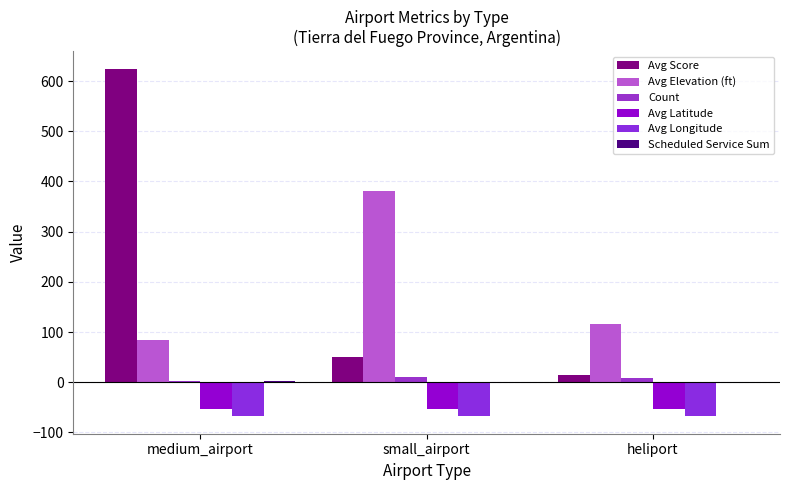

Reading left to right, transcribe all the data shown in this chart.

Avg Score: 625.0	50.0	13.9
Avg Elevation (ft): 83.5	381.5	116.5
Count: 2.0	11.0	9.0
Avg Latitude: -54.3	-54.1	-53.0
Avg Longitude: -68.0	-68.0	-67.9
Scheduled Service Sum: 2.0	0.0	0.0